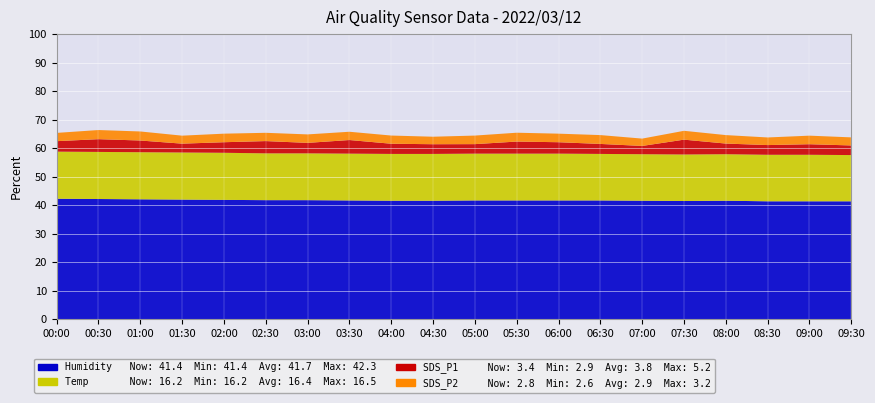

Reading left to right, transcribe all the data shown in this chart.

Temp: 16.5	16.5	16.5	16.5	16.5	16.4	16.4	16.4	16.4	16.4	16.4	16.4	16.4	16.3	16.3	16.3	16.3	16.3	16.3	16.2
Humidity: 42.3	42.2	42.1	42.0	41.9	41.8	41.8	41.7	41.6	41.6	41.7	41.7	41.7	41.7	41.6	41.5	41.6	41.4	41.4	41.4
SDS_P1: 3.7	4.5	4.1	3.1	3.7	4.3	3.7	4.8	3.6	3.4	3.3	4.2	4.0	3.5	2.9	5.2	3.7	3.4	3.7	3.4
SDS_P2: 2.9	3.2	3.2	2.8	3.0	2.9	3.0	2.9	2.9	2.6	3.0	3.1	3.0	3.1	2.6	3.1	3.0	2.7	3.0	2.8